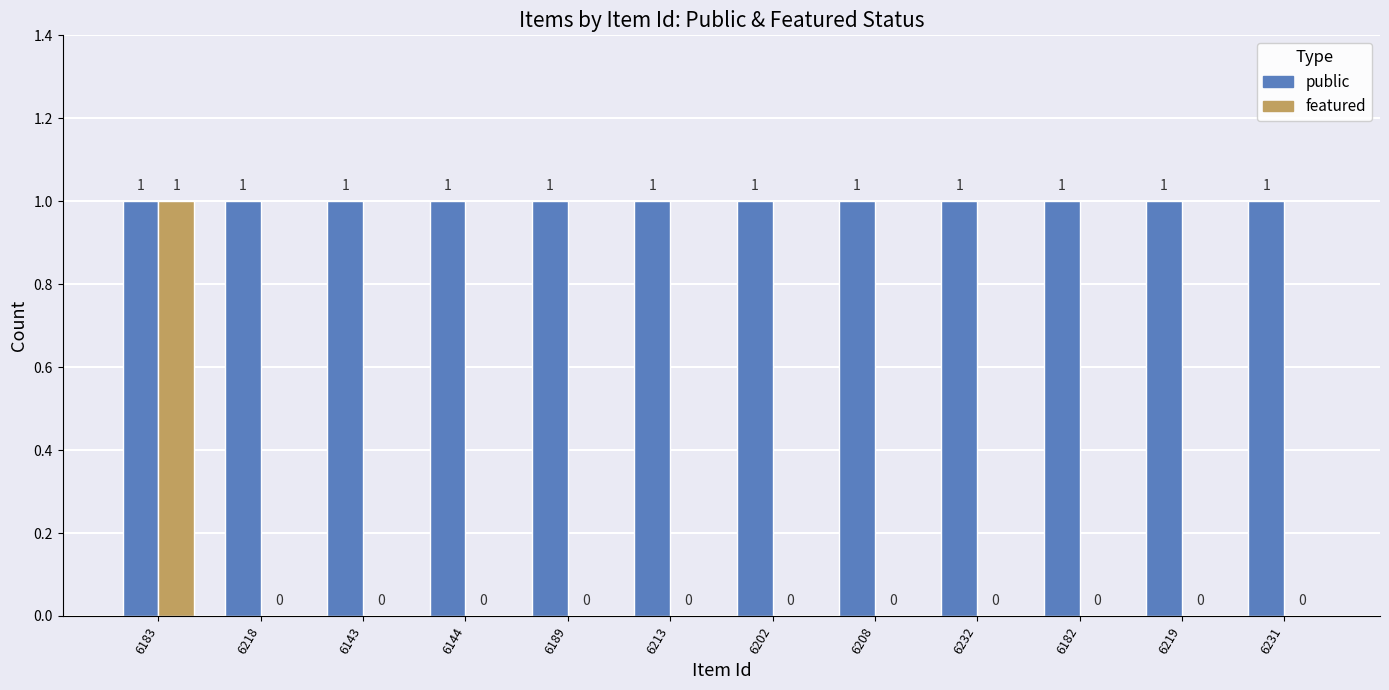

Does the chart contain stacked bars?

No